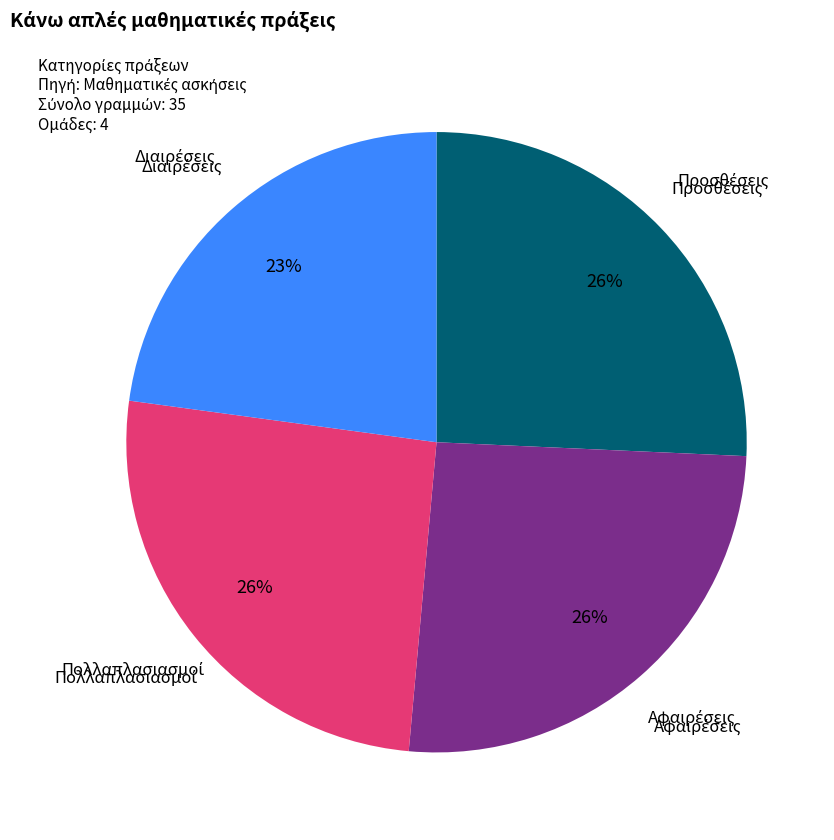

To the nearest percent, what is the difference between the largest and smallest slice percentages?

3%